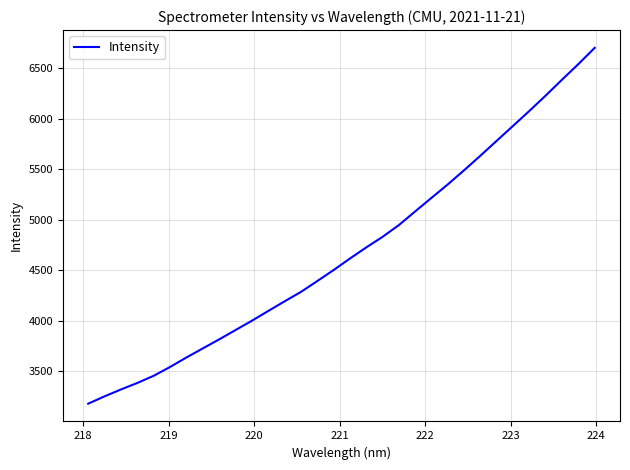

What is the greatest value displayed?

6701.4